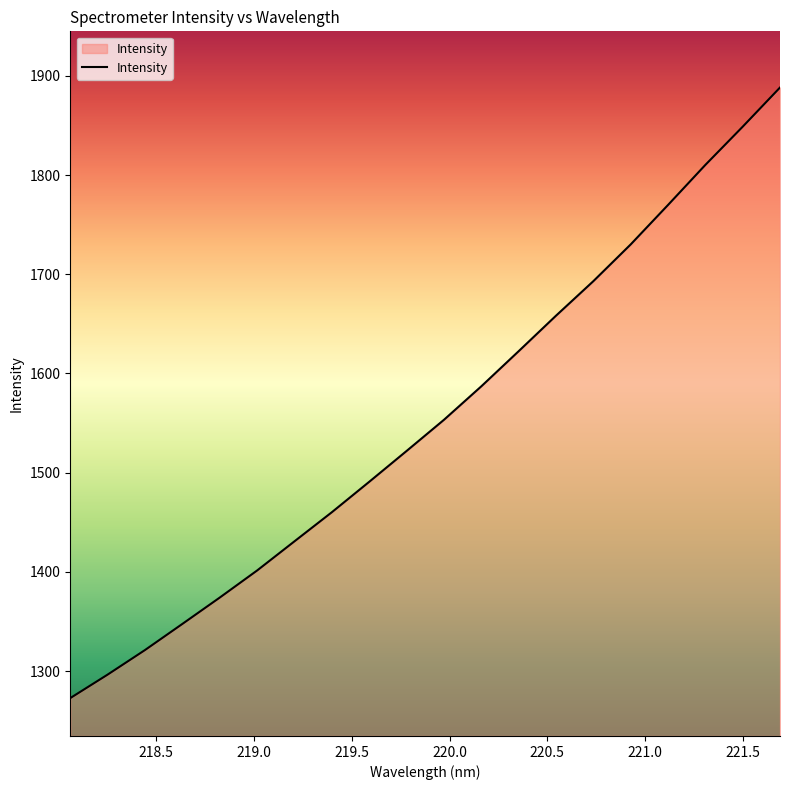

Reading left to right, extract all data points from this chart.

1272.8	1296.5	1321.2	1347.6	1374.1	1401.4	1430.8	1460.2	1490.8	1521.9	1553.3	1587.0	1622.4	1658.2	1693.0	1730.1	1769.9	1810.2	1848.7	1888.2